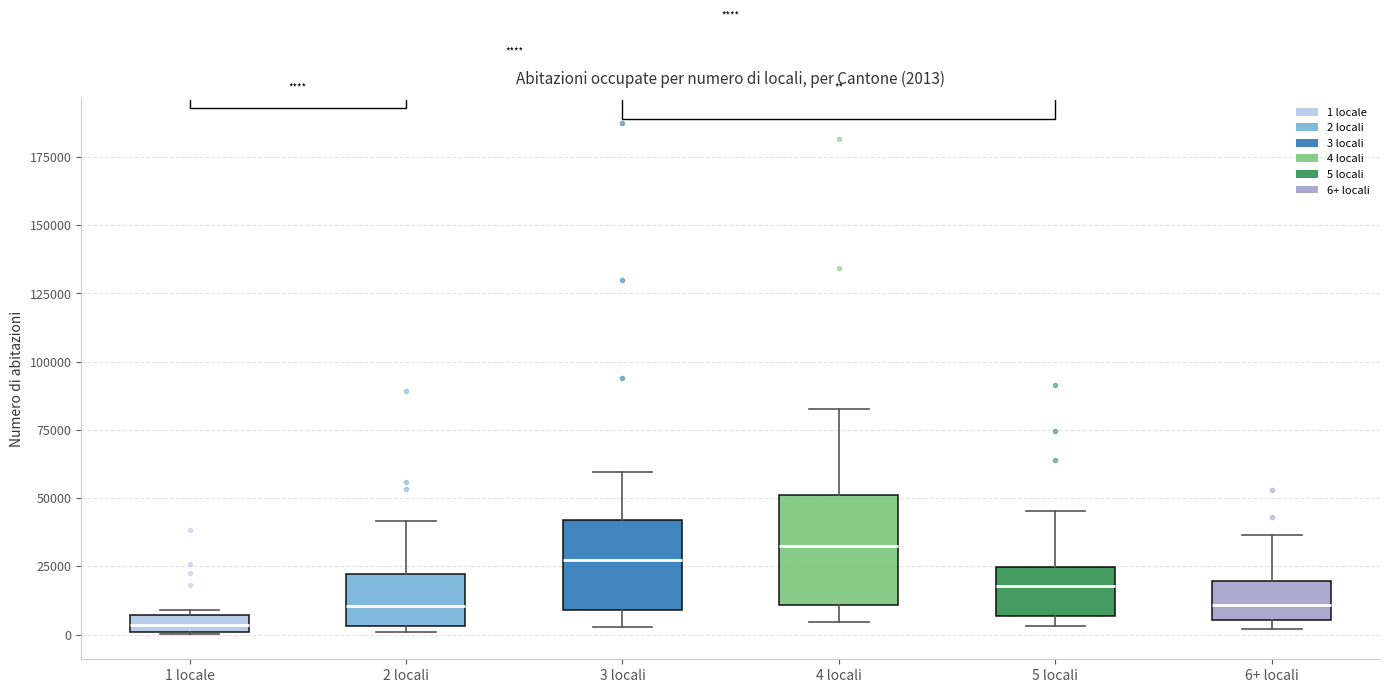

Which box is the tallest, from its lower edge to its upper edge?

4 locali